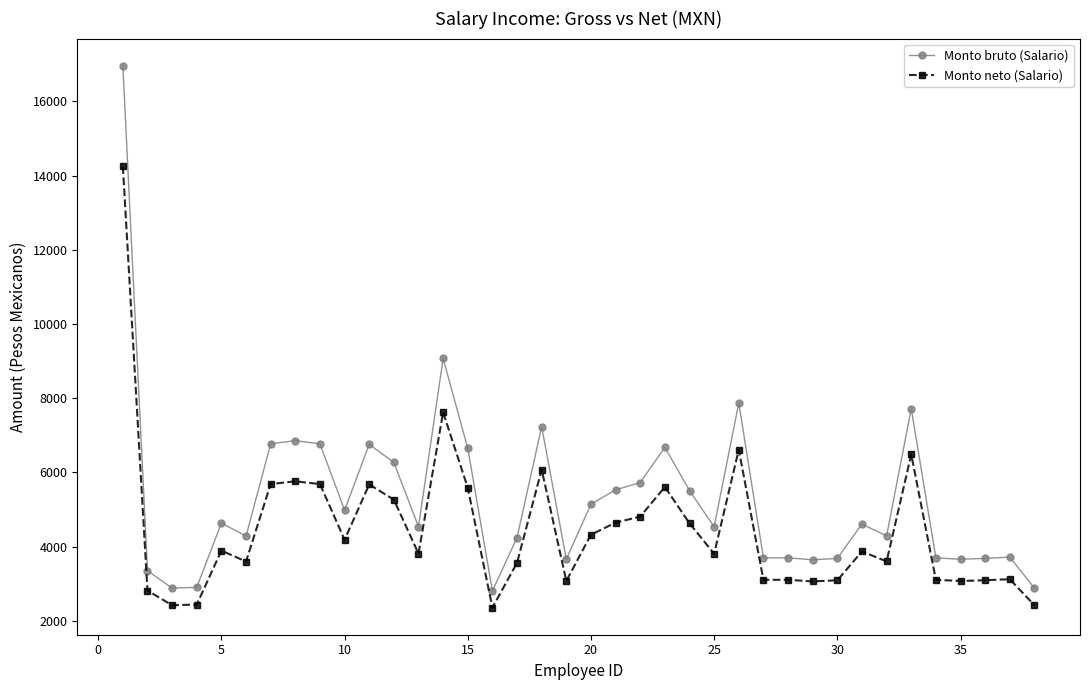

What is the minimum value for Monto bruto (Salario)?

2805.1